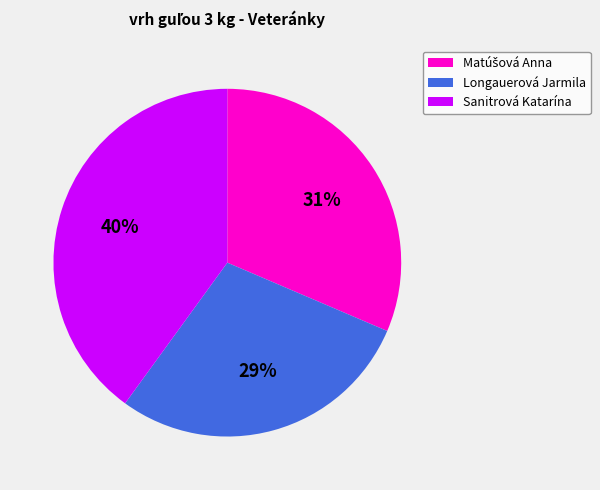

Which slice is the smallest?

Longauerová Jarmila